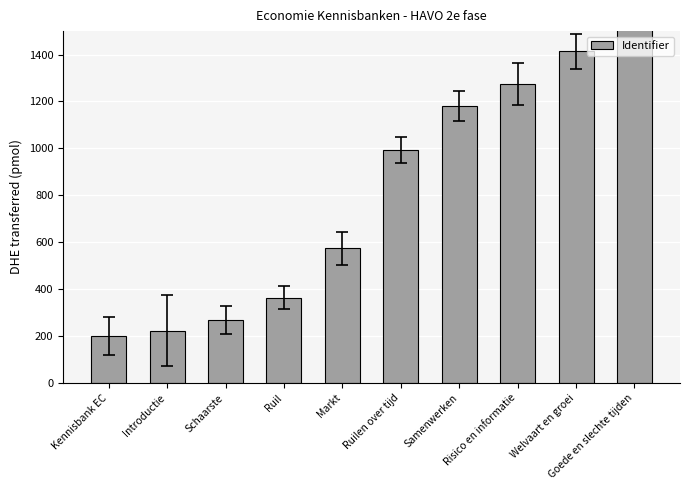

How many data points are above 993?

5